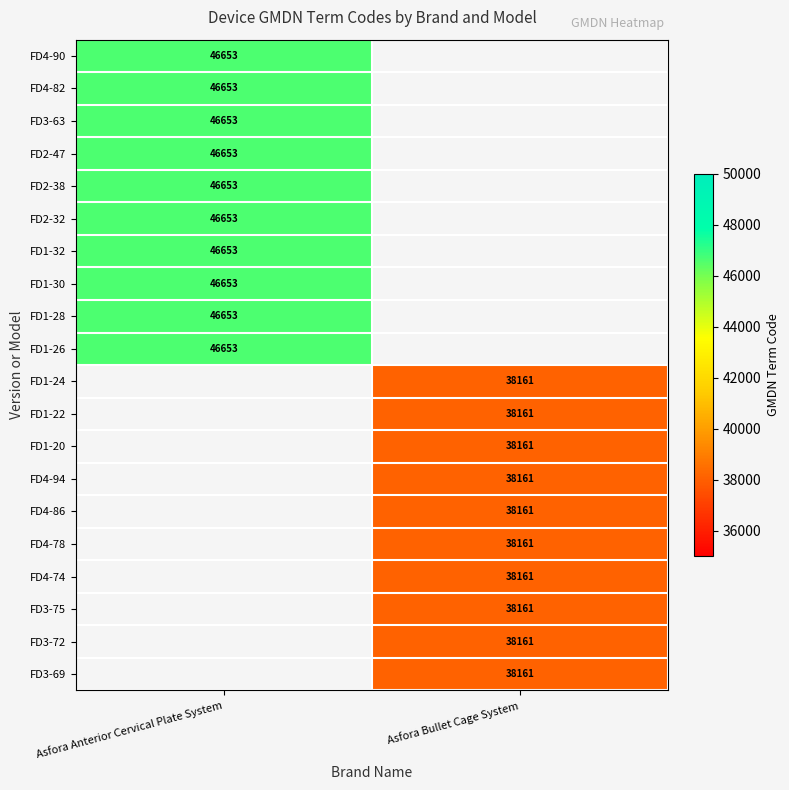

The FD3-69 series shows 19932 at Asfora Bullet Cage System. True or false?

False